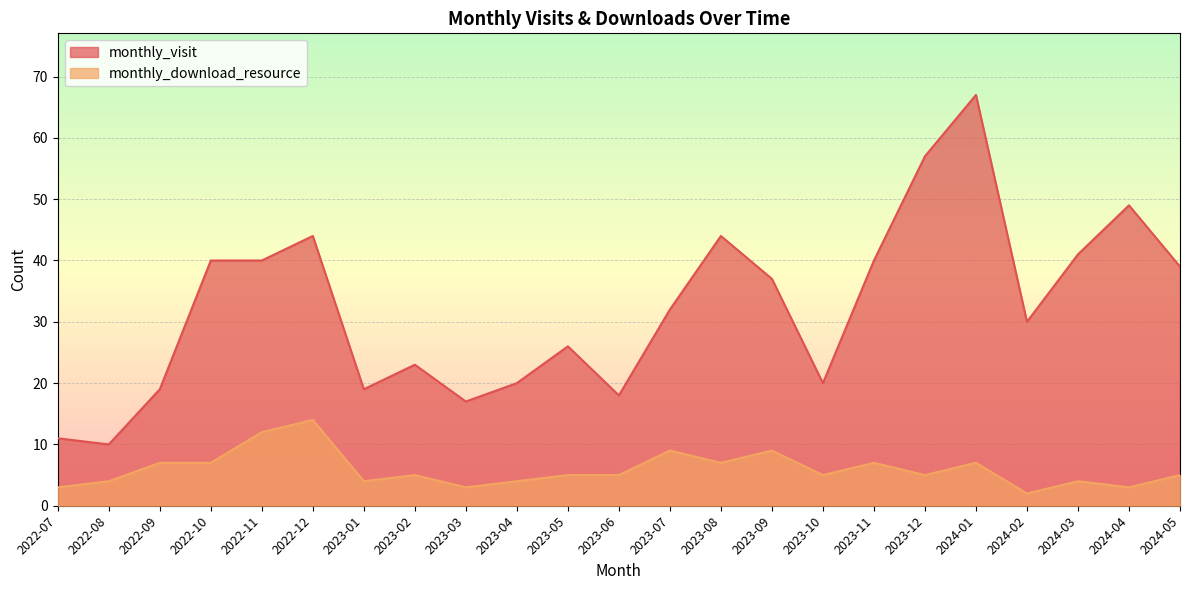

Rank the categories by monthly_visit value from lowest to highest.

2022-08, 2022-07, 2023-03, 2023-06, 2022-09, 2023-01, 2023-04, 2023-10, 2023-02, 2023-05, 2024-02, 2023-07, 2023-09, 2024-05, 2022-10, 2022-11, 2023-11, 2024-03, 2022-12, 2023-08, 2024-04, 2023-12, 2024-01